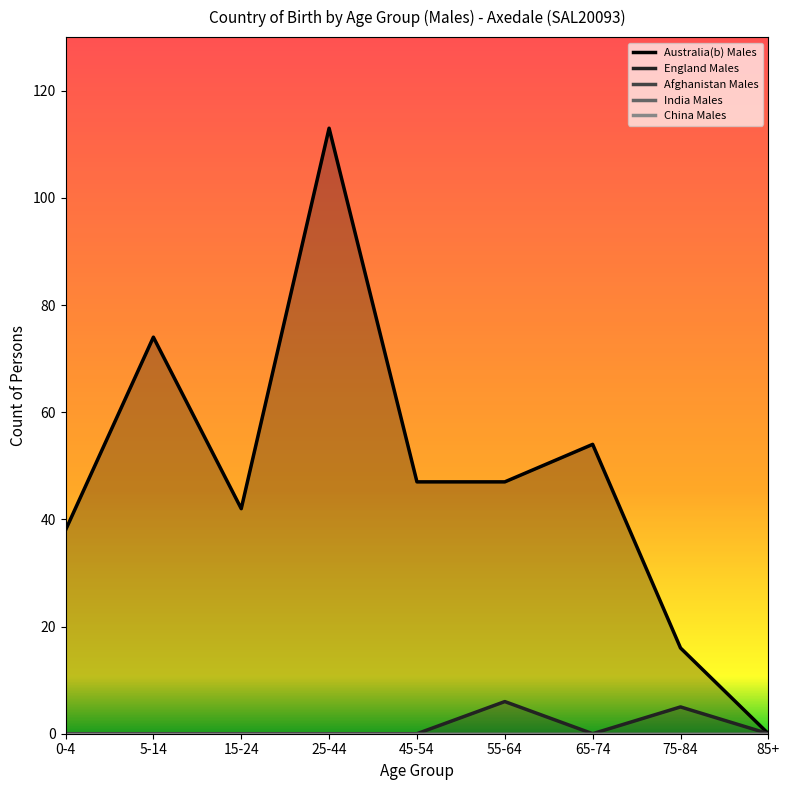

Reading left to right, list all the values displayed in this chart.

Australia(b) Males: 38	74	42	113	47	47	54	16	0
England Males: 0	0	0	0	0	6	0	5	0
Afghanistan Males: 0	0	0	0	0	0	0	0	0
India Males: 0	0	0	0	0	0	0	0	0
China Males: 0	0	0	0	0	0	0	0	0